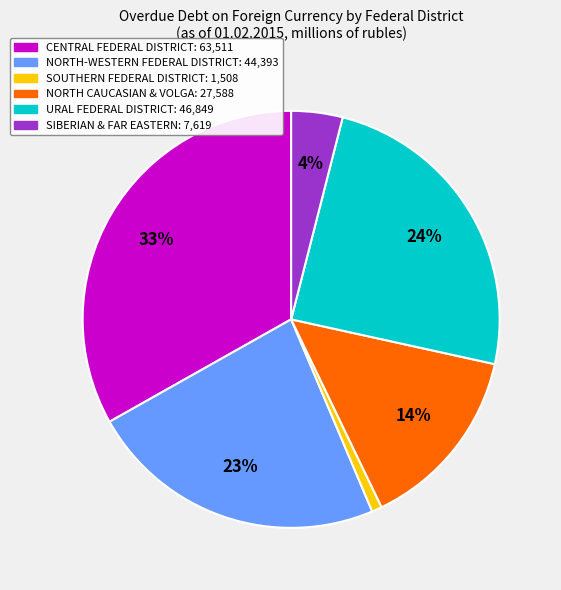

Count the number of slices in the pie.

6